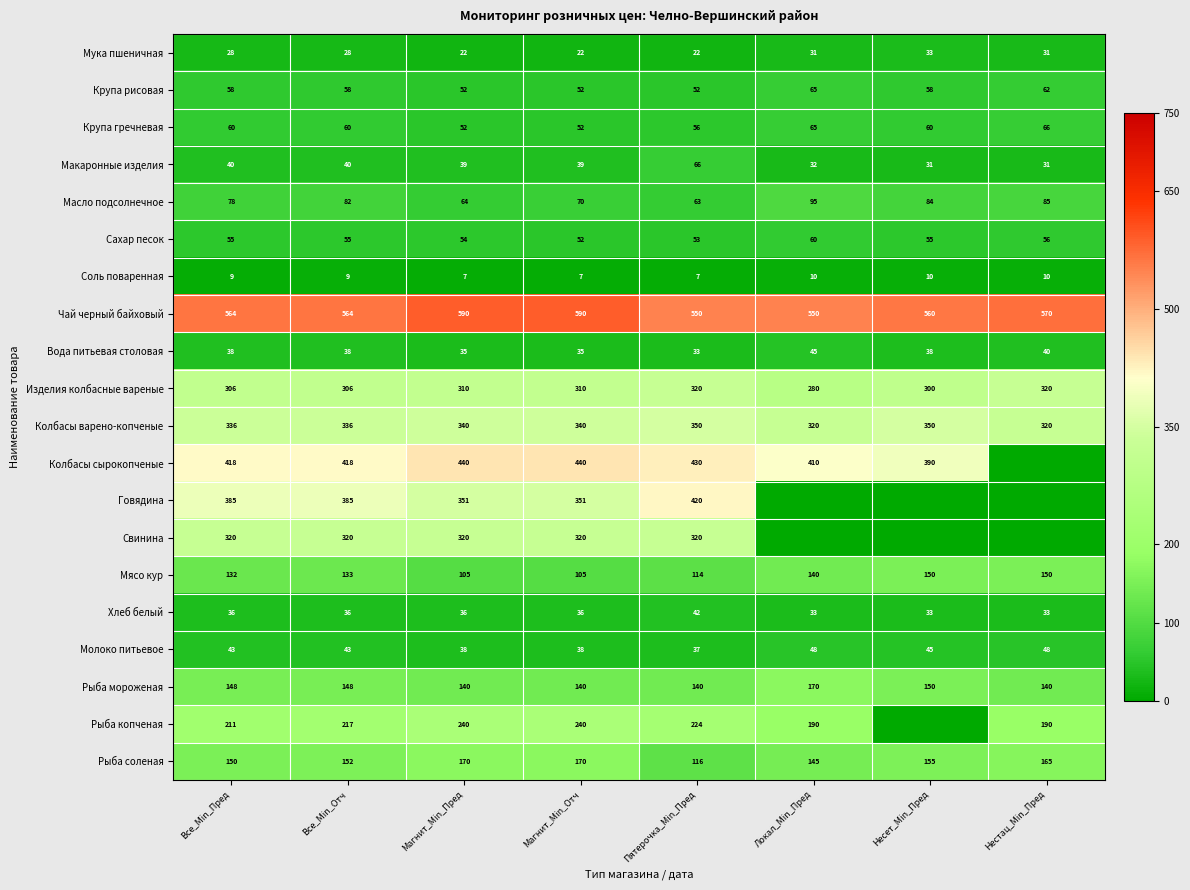

What is the difference between the Масло подсолнечное values at Несет_Min_Пред and Магнит_Min_Пред?

20